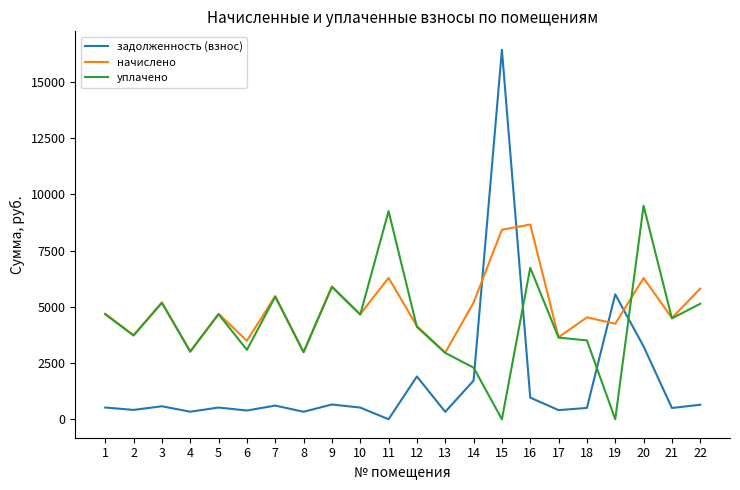

What is the difference between the задолженность (взнос) values at 4 and 12?

1567.8